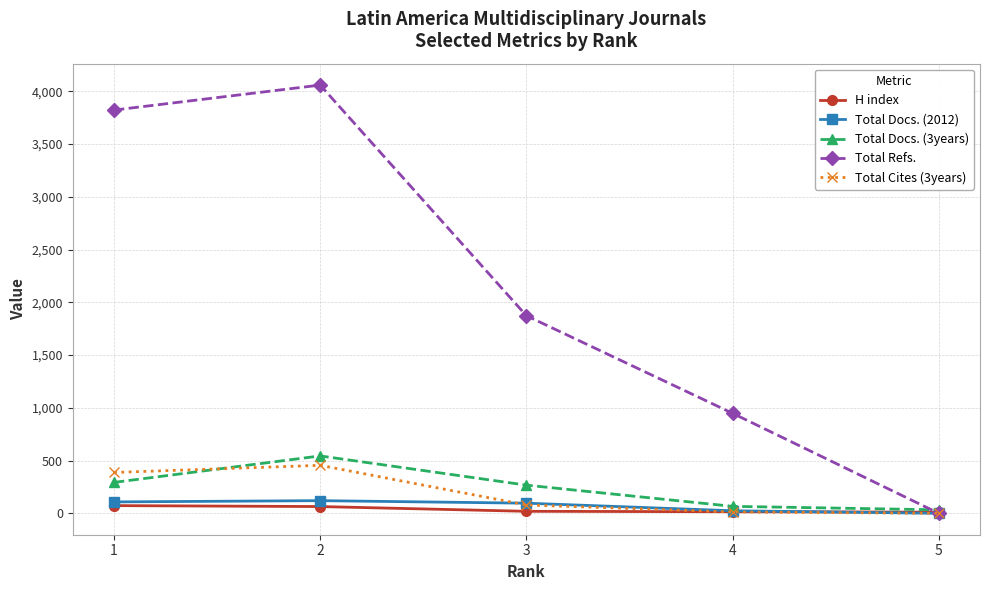

The value of Total Docs. (2012) at 4 is 24. True or false?

True